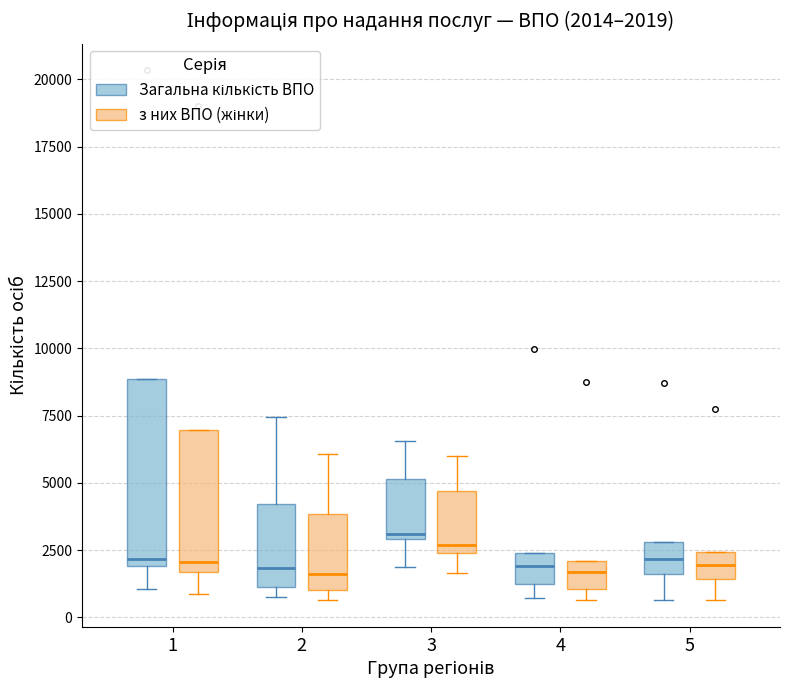

Comparing the boxes themselves (not the whiskers), which one is the tallest?

1 (Загальна кількість ВПО)